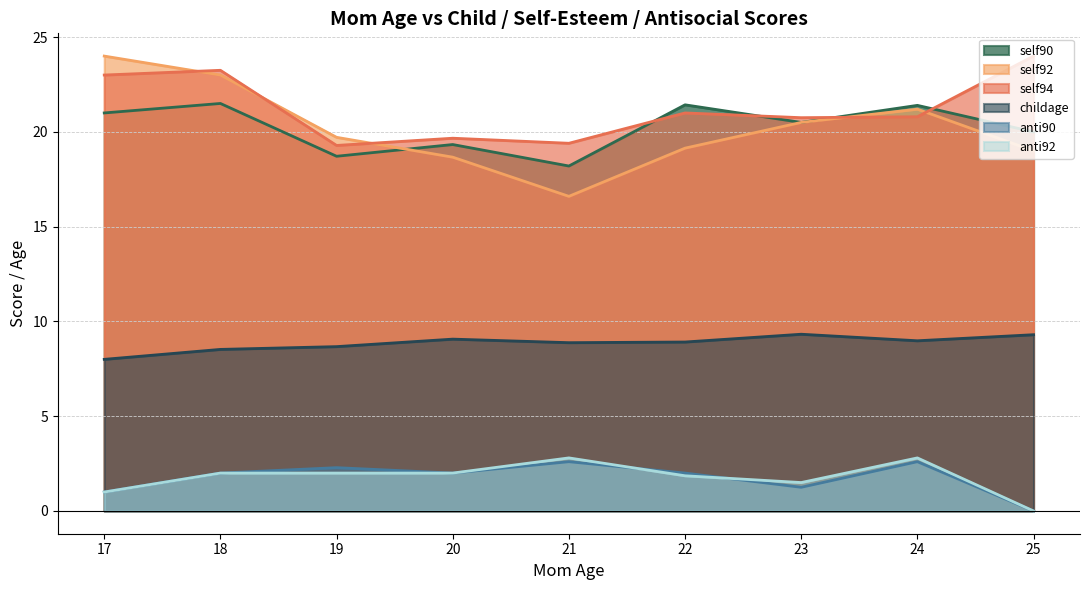

What is the total value across all series at 19?

70.7